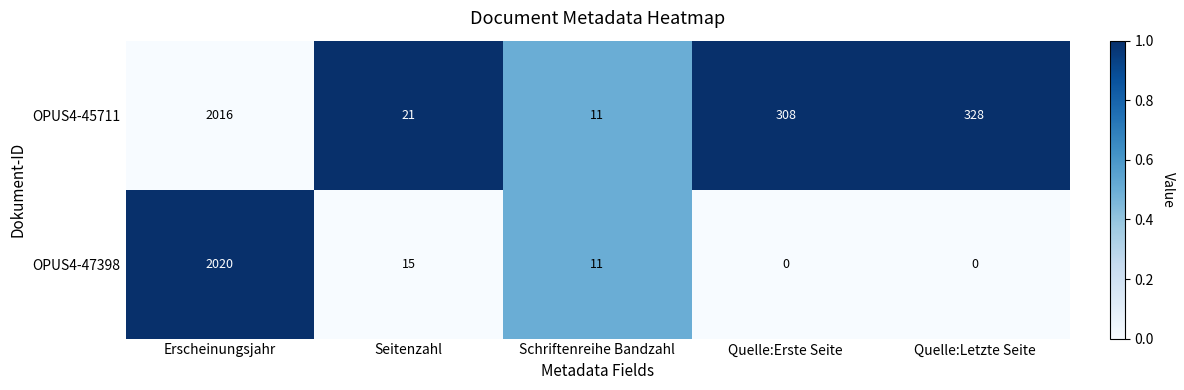

At which category is the sum across all series the highest?

Erscheinungsjahr